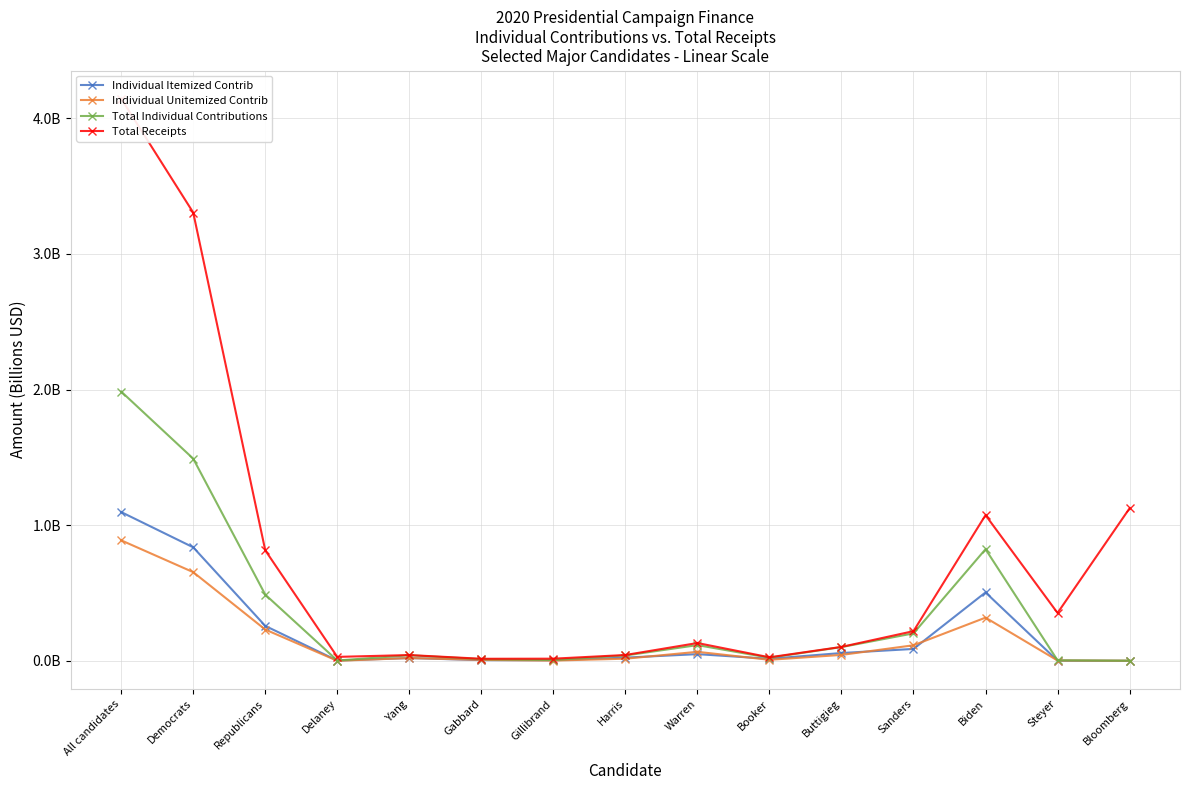

The value of Total Individual Contributions at Biden is 1.3. True or false?

False